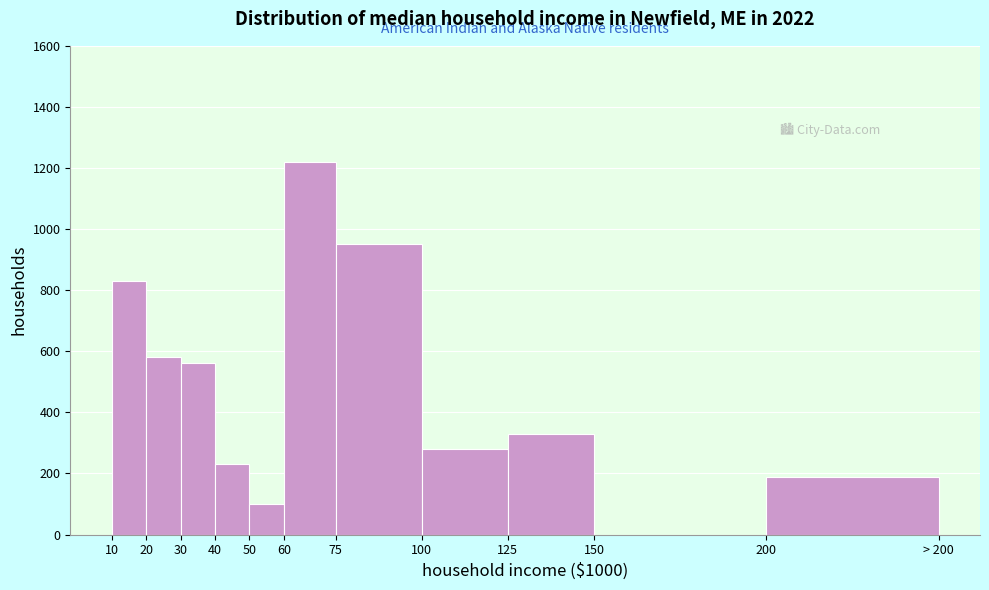

Which category has the highest value across all series?

60